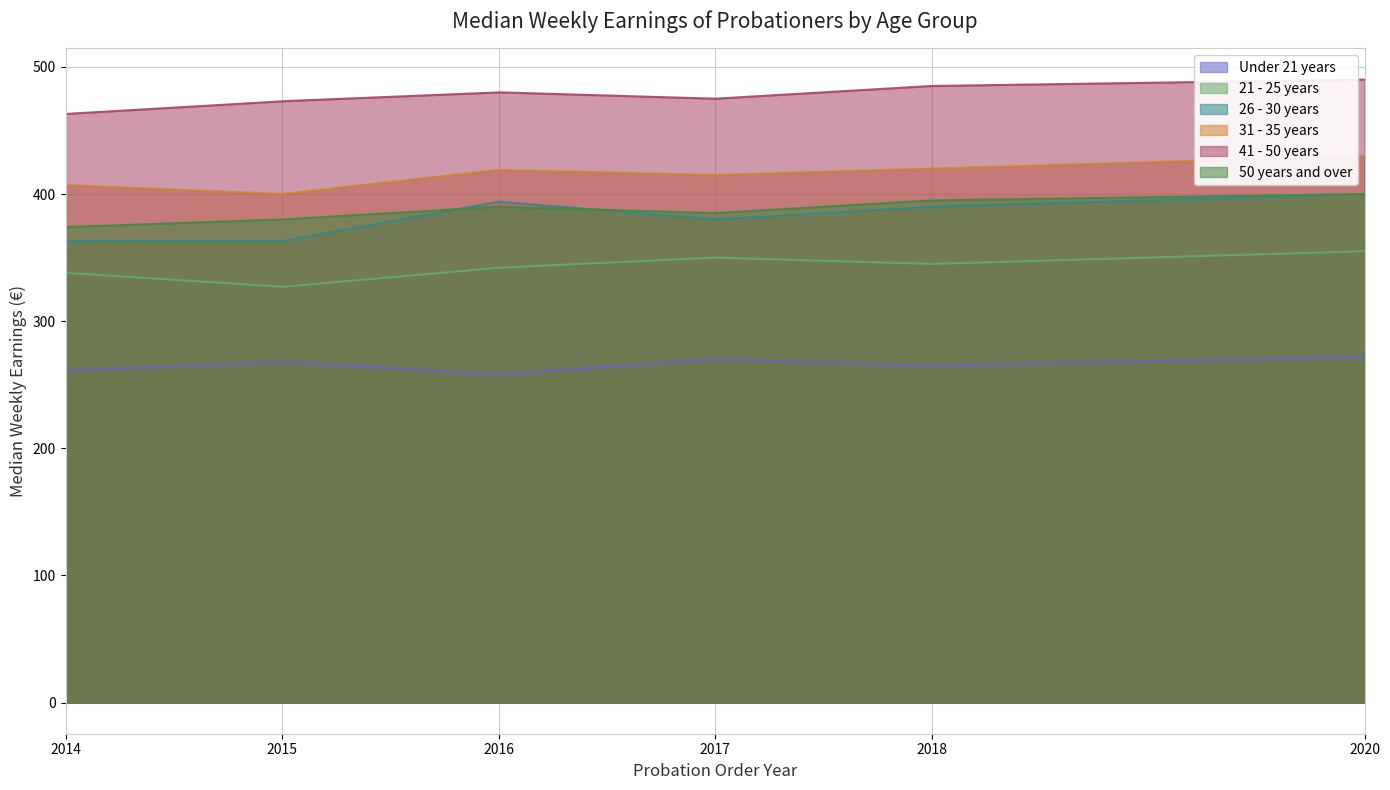

The value of 31 - 35 years at 2015 is 273. True or false?

False